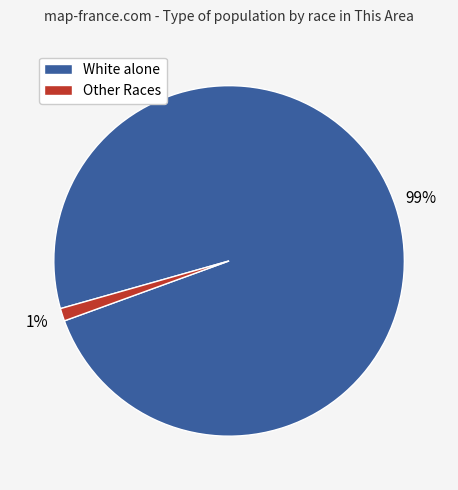

What is the largest slice in the pie chart?

White alone